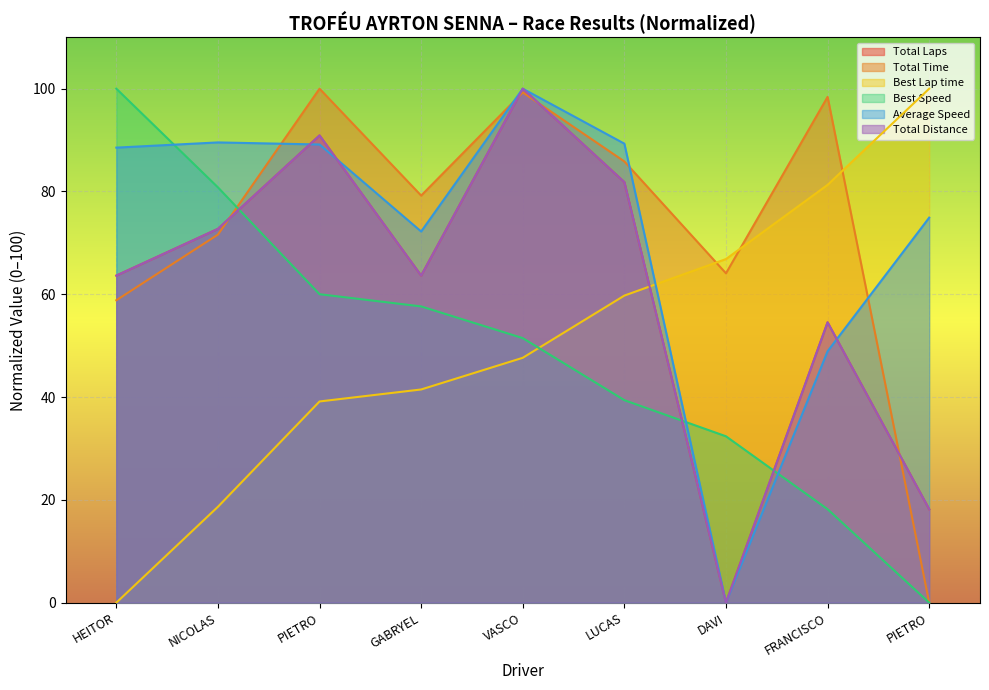

Does the chart display data point markers on the line(s)?

No